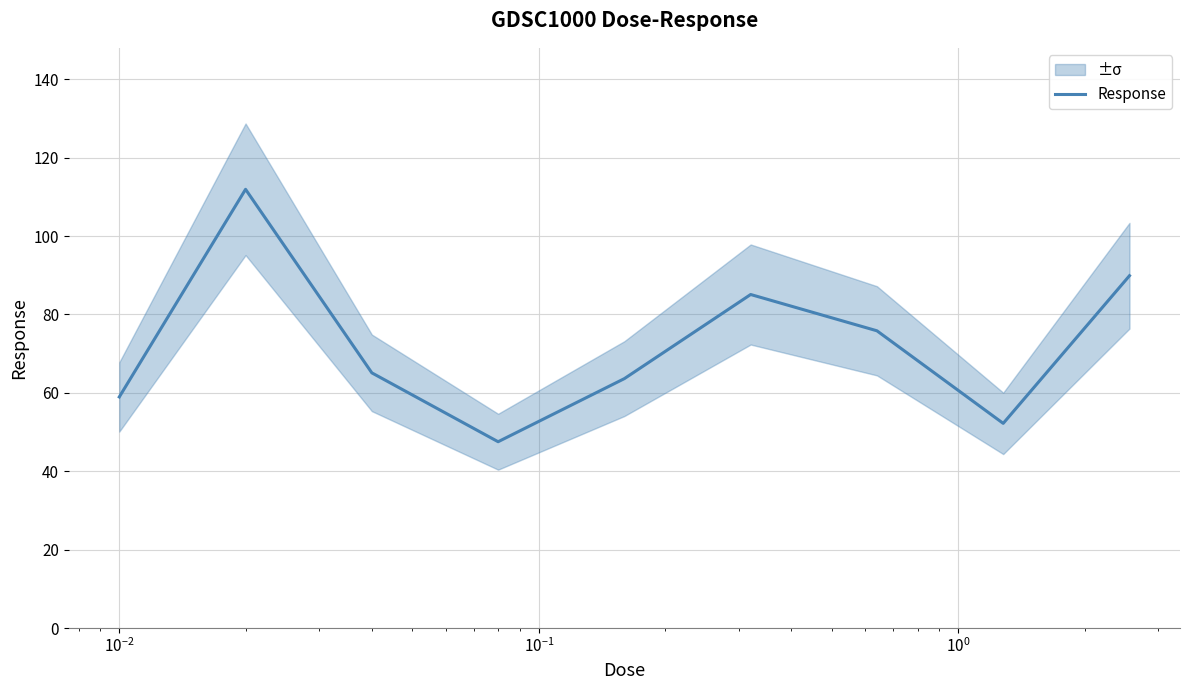

What is the highest value of the Response series?

111.9